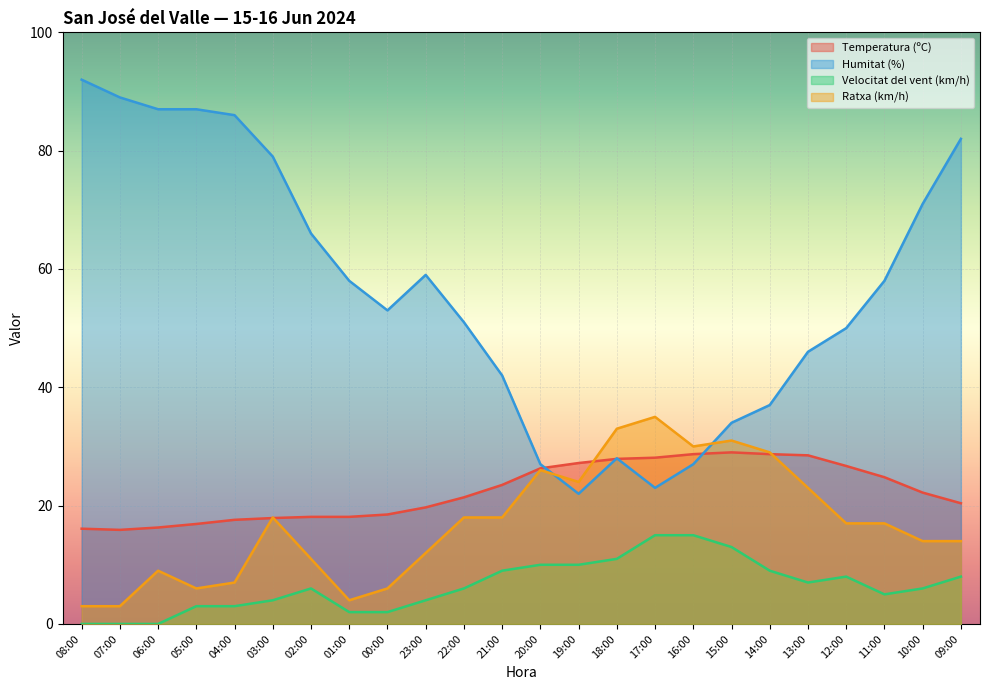

What is the total value across all series at 10:00?

113.2